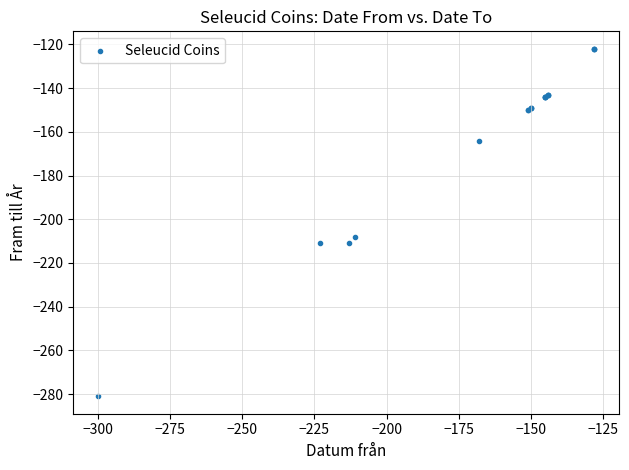

What Y value in the scatter plot is closest to -201?

-208